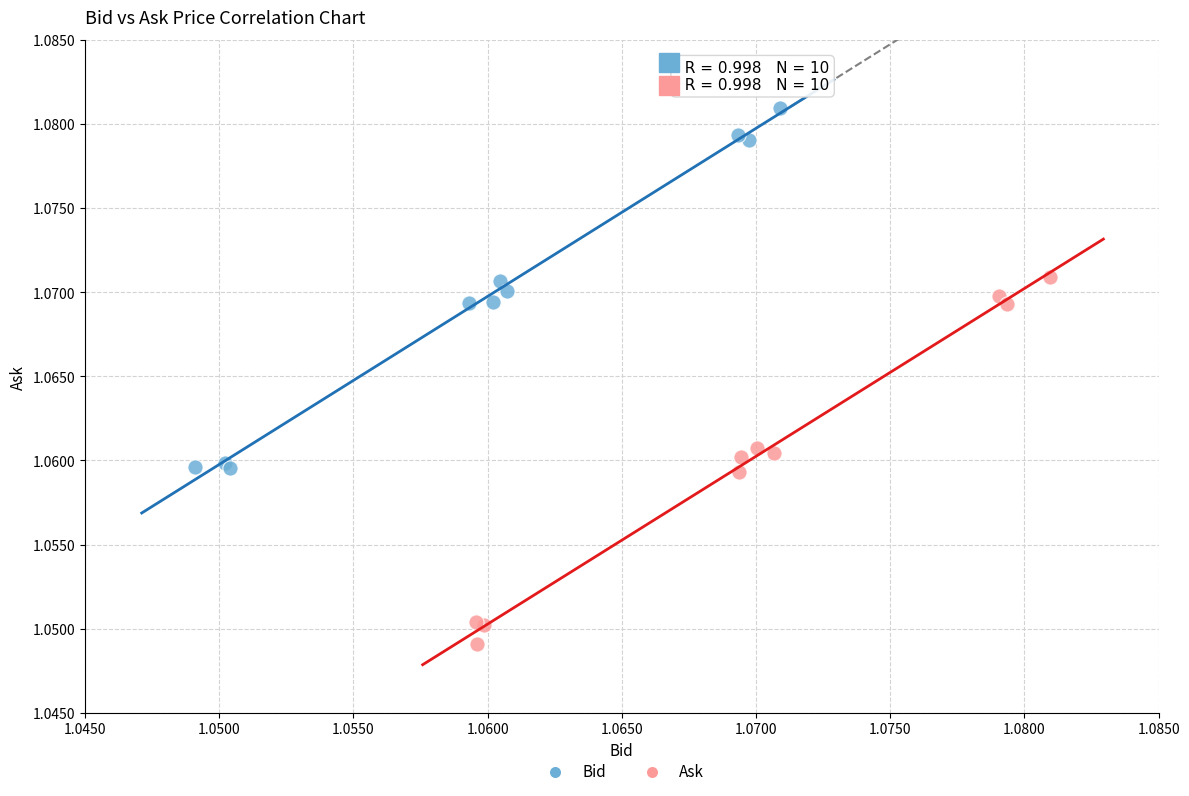

Which series contains the lowest Y value?

Ask